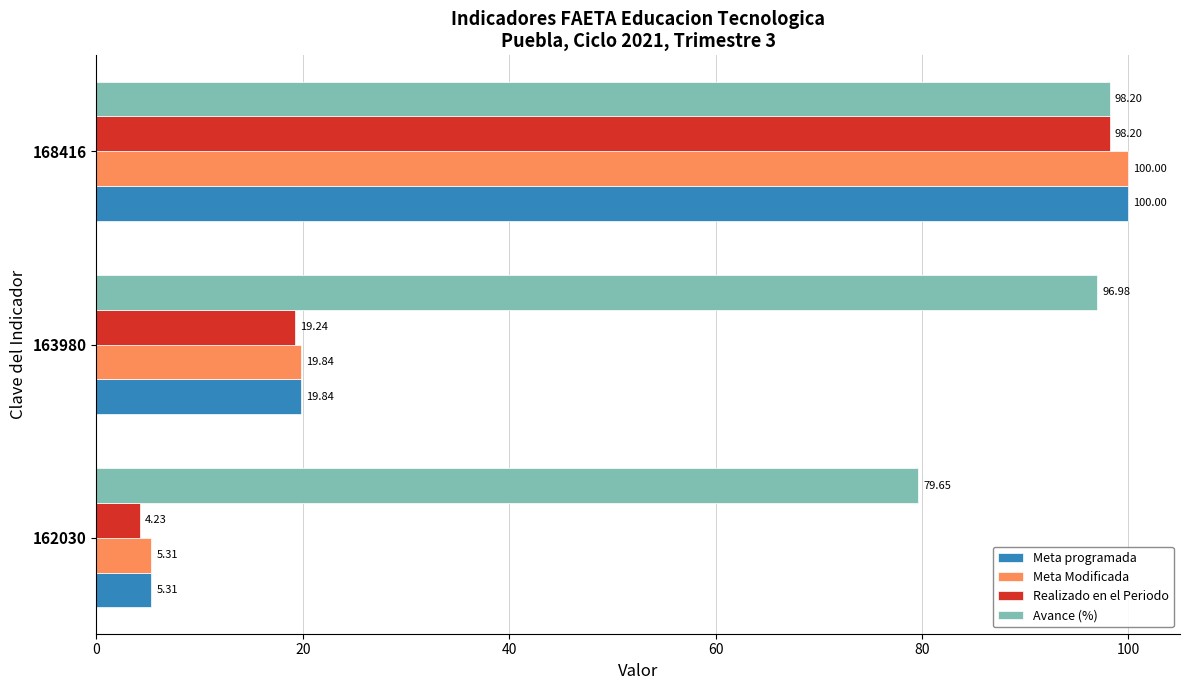

At which category is the sum across all series the highest?

168416